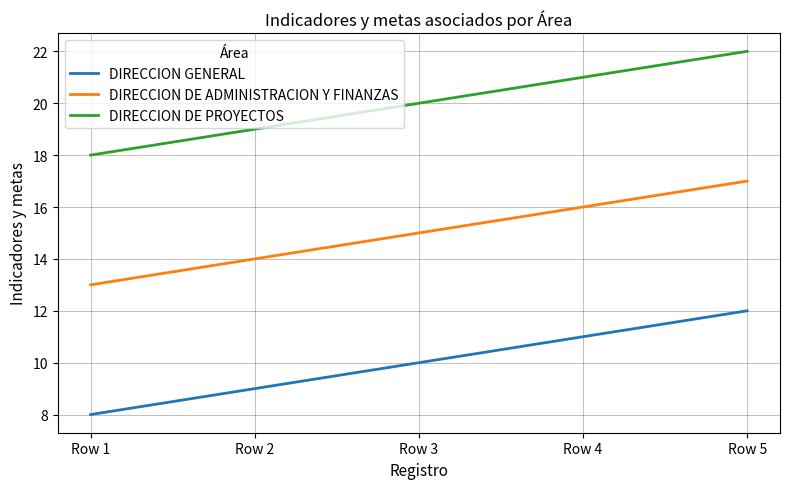

Which label corresponds to the smallest value in the chart?

Row 1